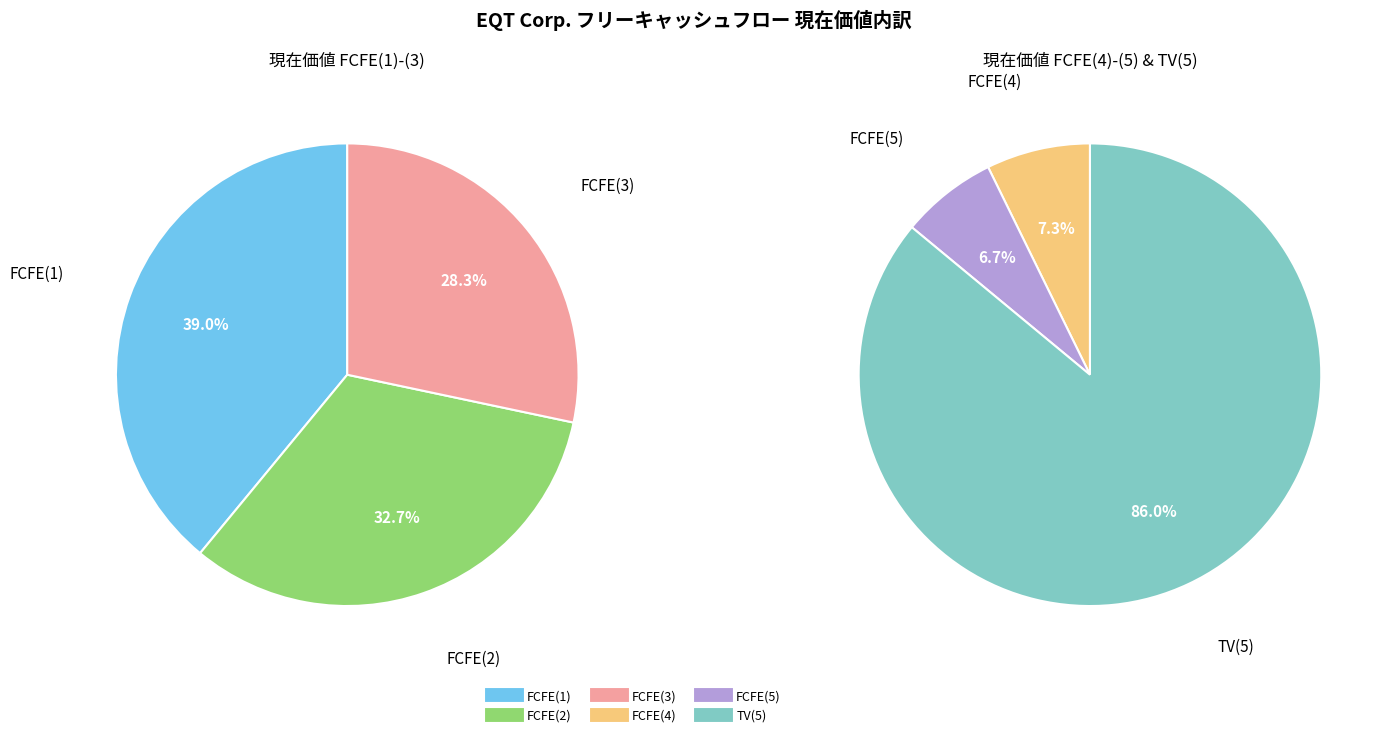

Is it true that FCFE(2) is 14% of the pie?

False